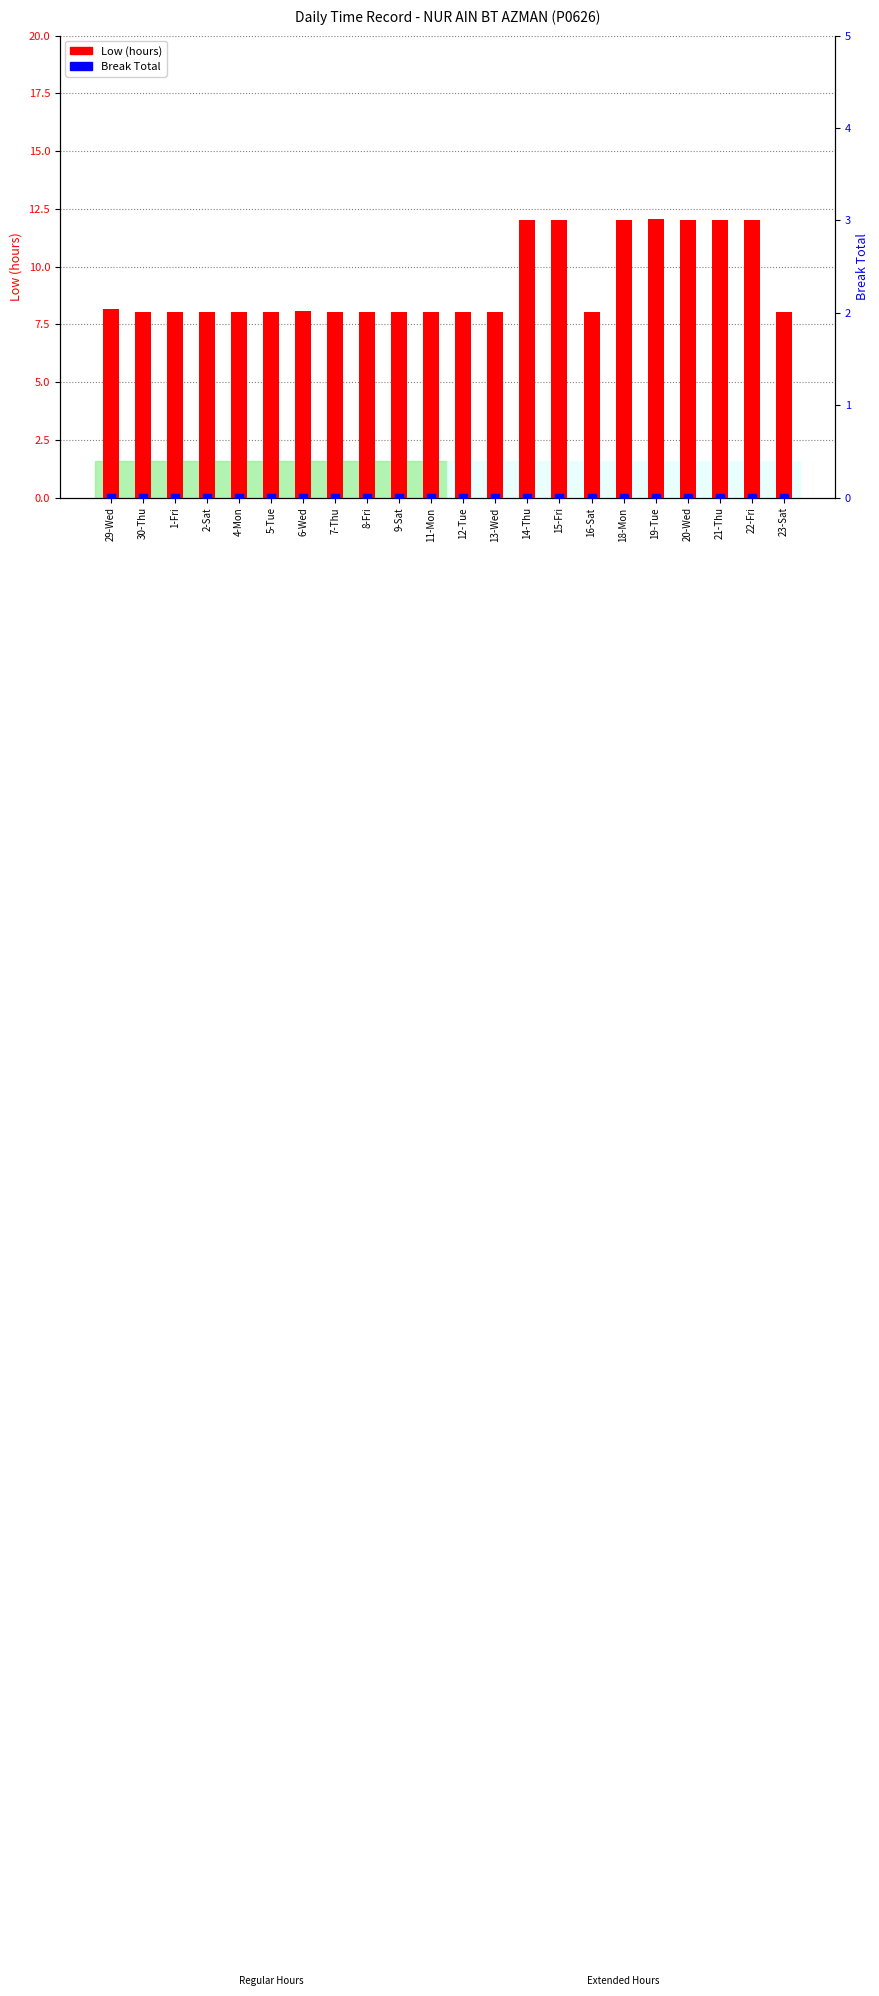

What are all the series names shown in the legend?

Low (hours), Break Total